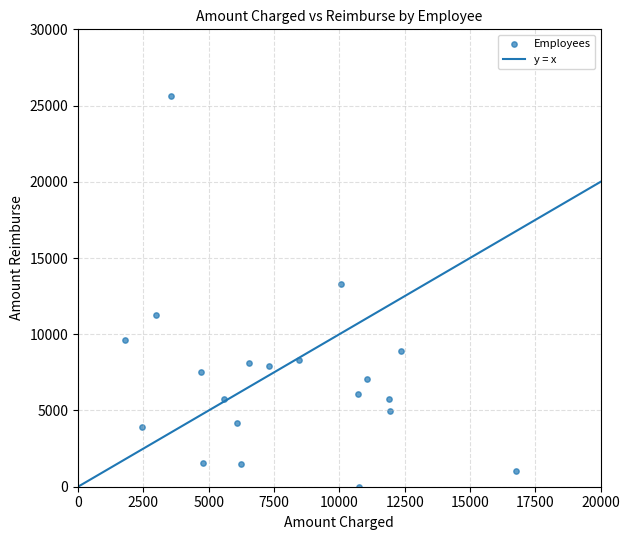

What Y value in the scatter plot is closest to 12800?

13300